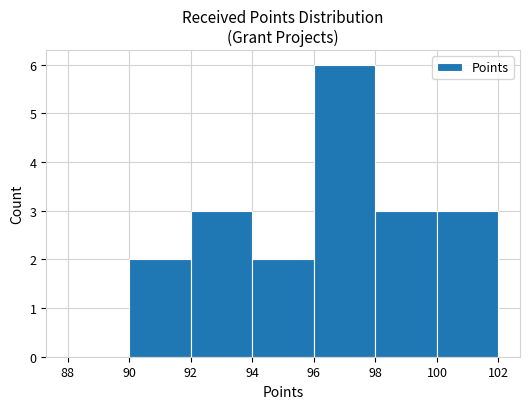

Reading left to right, list every bar in this chart as the range it spans on the x-axis followed by its height. The values are not printed on the chart, so give them approximately, as read against the axis.

88 to 90: 0
90 to 92: 2
92 to 94: 3
94 to 96: 2
96 to 98: 6
98 to 100: 3
100 to 102: 3